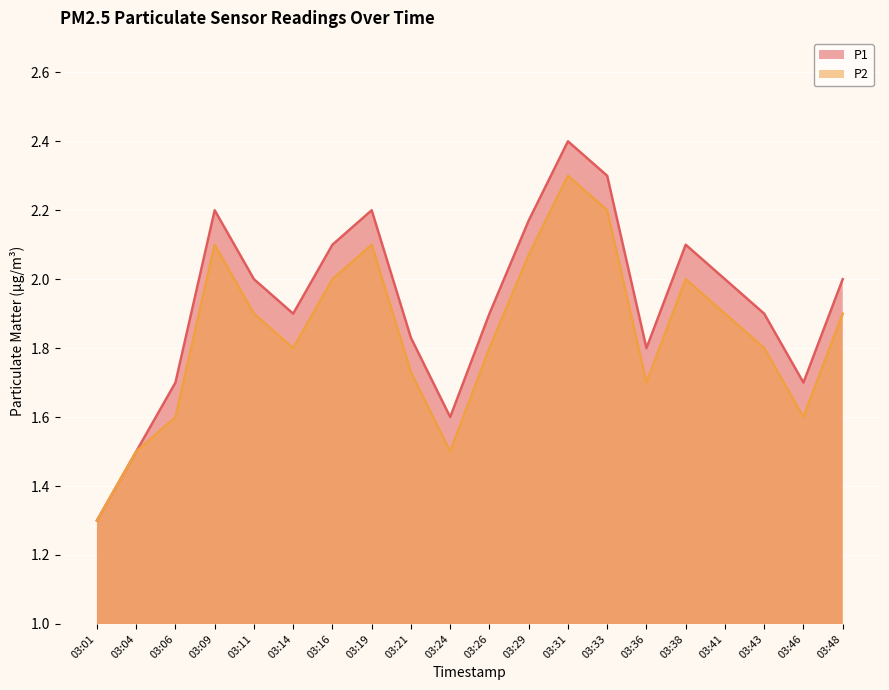

At 03:14, list the series in order from largest to smallest.

P1, P2